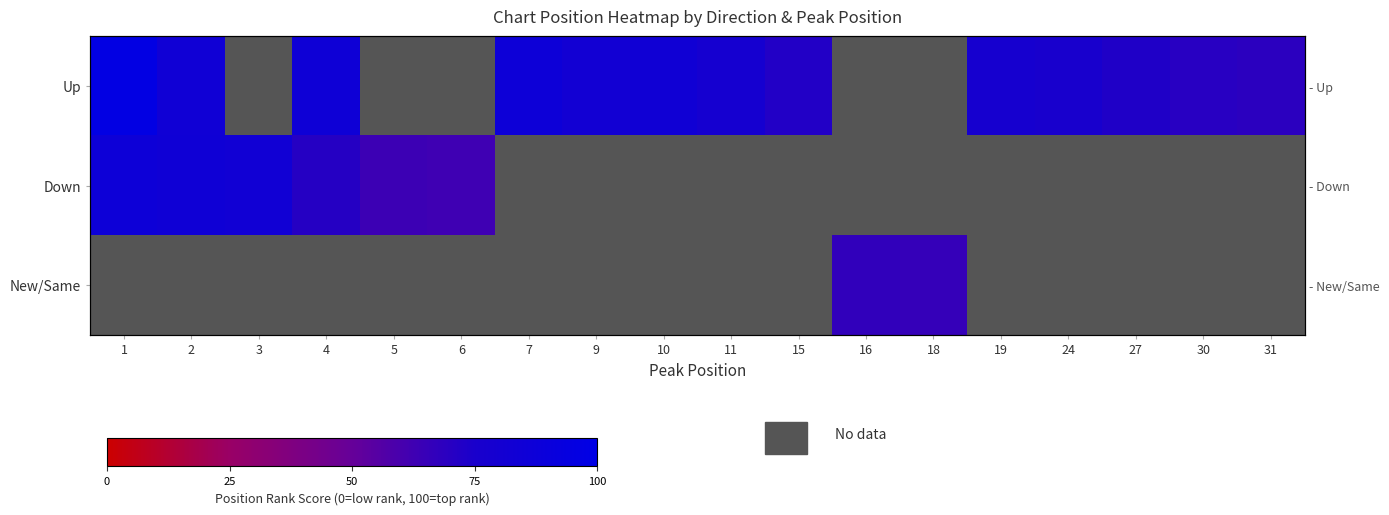

Which label corresponds to the smallest value in the chart?

6